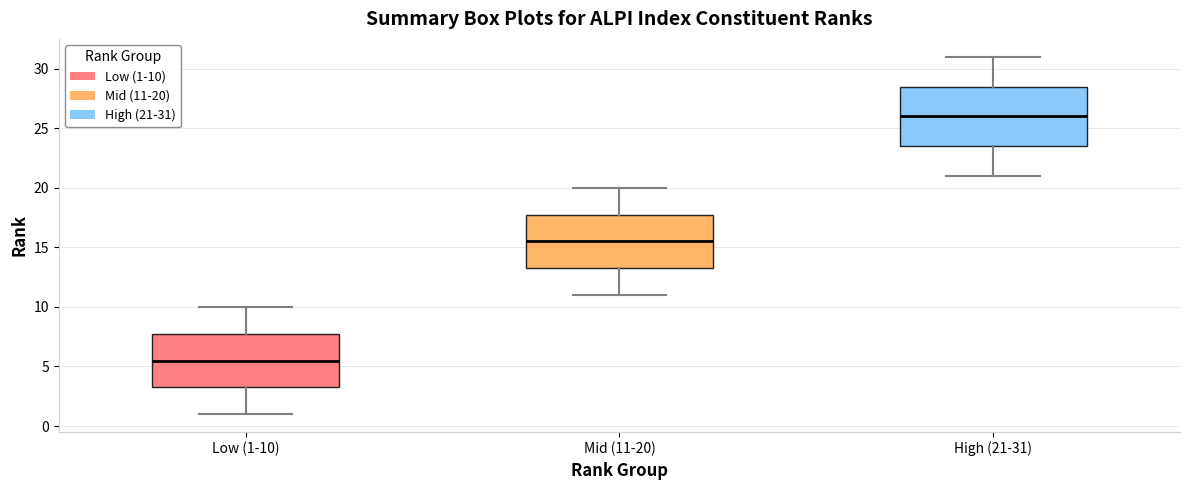

Reading left to right, transcribe this box plot: for each box, give where its median line is, the range the box spans, and where its two whiskers end, as read against the y-axis. The values are not printed on the chart, so give them approximately, as read against the axis.

Low (1-10): median 5.5, box 3.5 to 8.0, whiskers 1.0 to 10.0
Mid (11-20): median 15.5, box 13.5 to 18.0, whiskers 11.0 to 20.0
High (21-31): median 26.0, box 23.5 to 28.5, whiskers 21.0 to 31.0